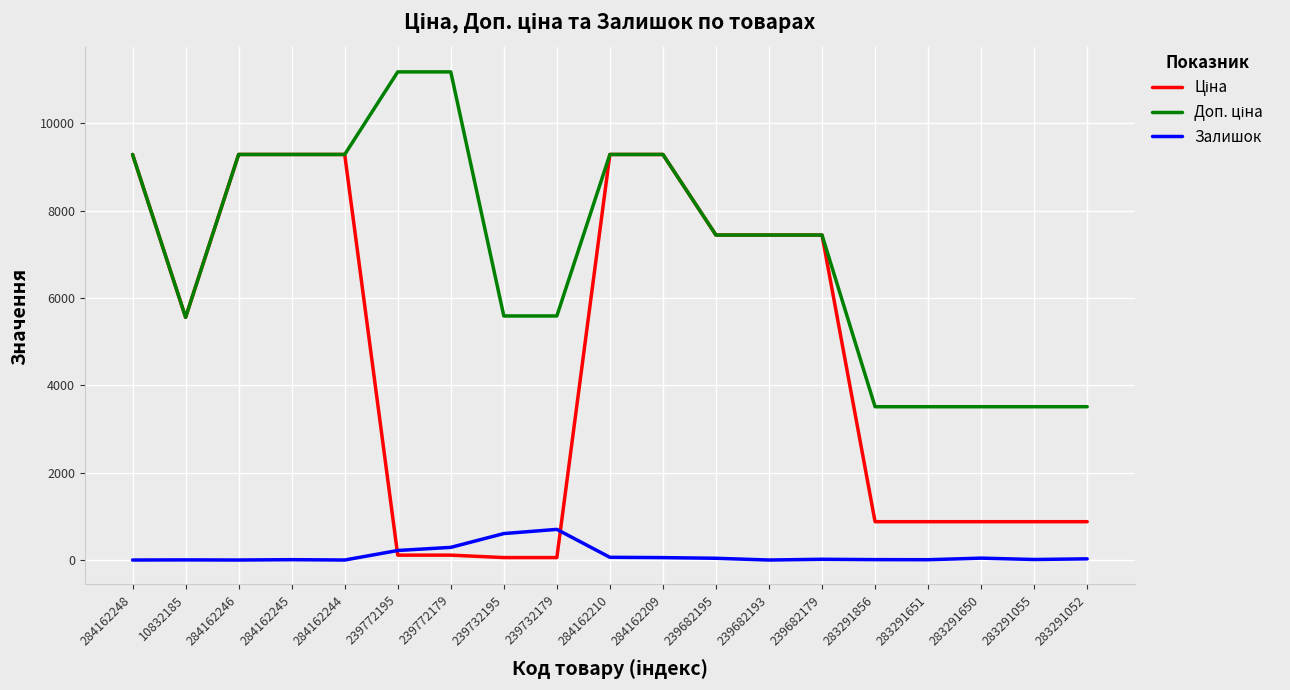

Does the chart display data point markers on the line(s)?

No